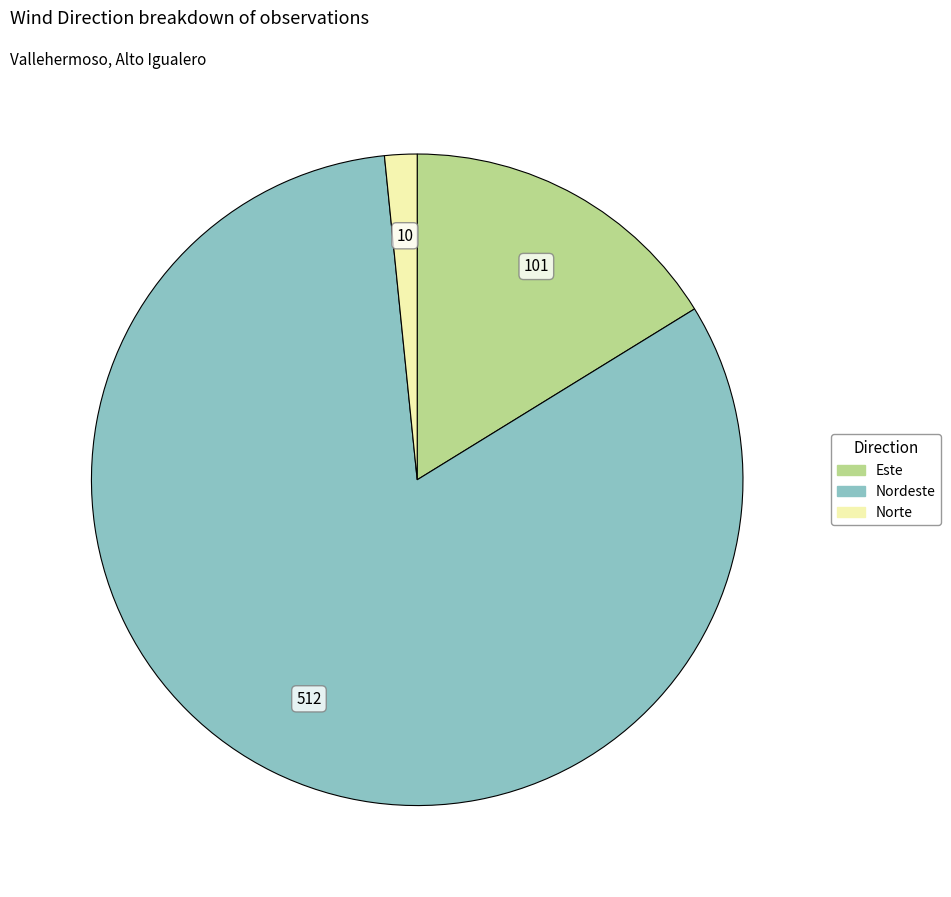

How many segments does this pie chart have?

3